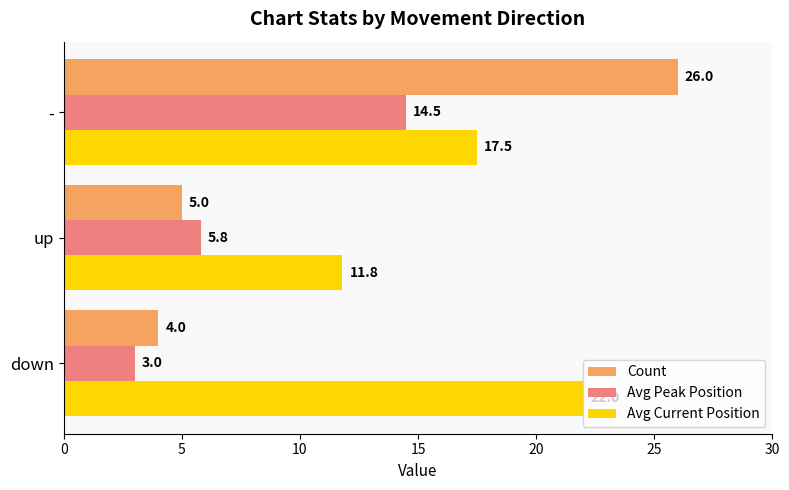

Rank the series by their maximum value, from highest to lowest.

Count, Avg Current Position, Avg Peak Position